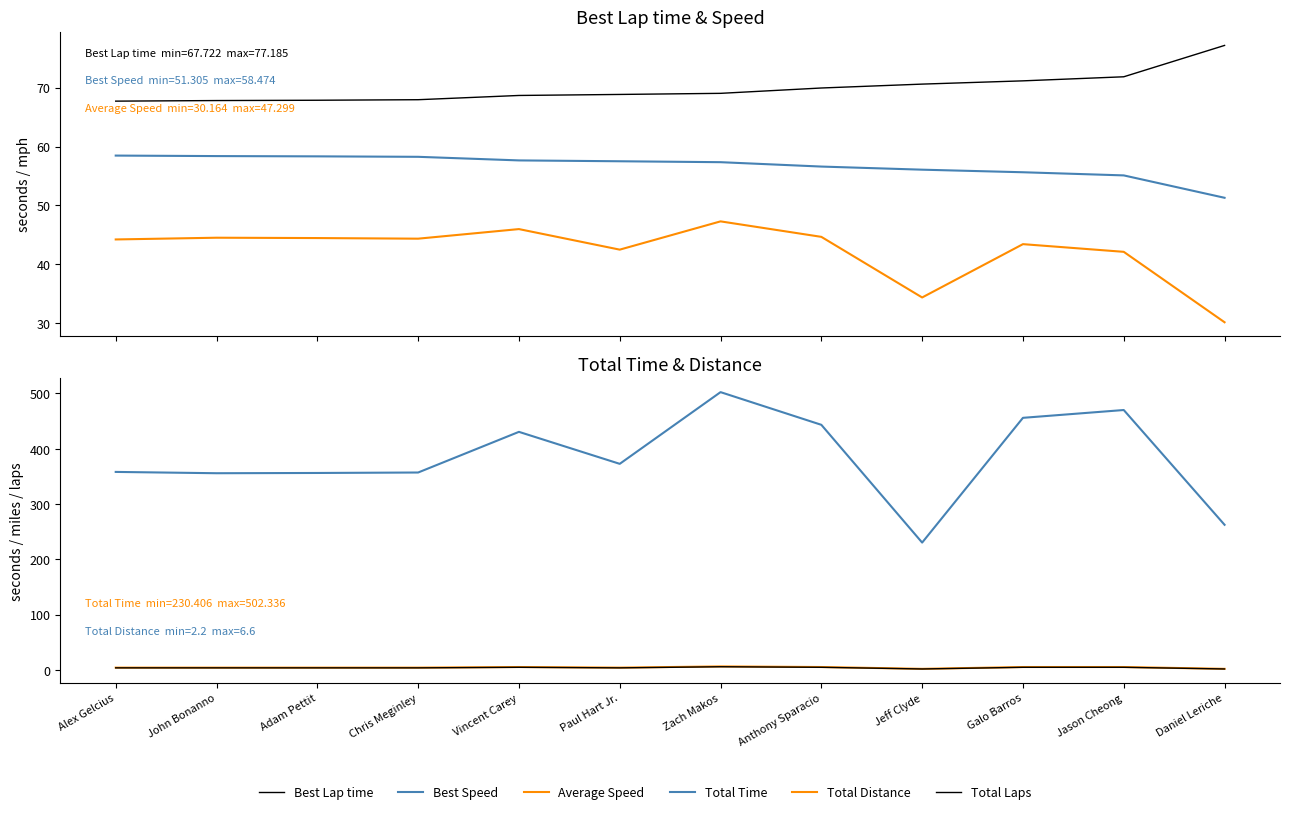

True or false: Best Speed and Total Time intersect in this chart.

False